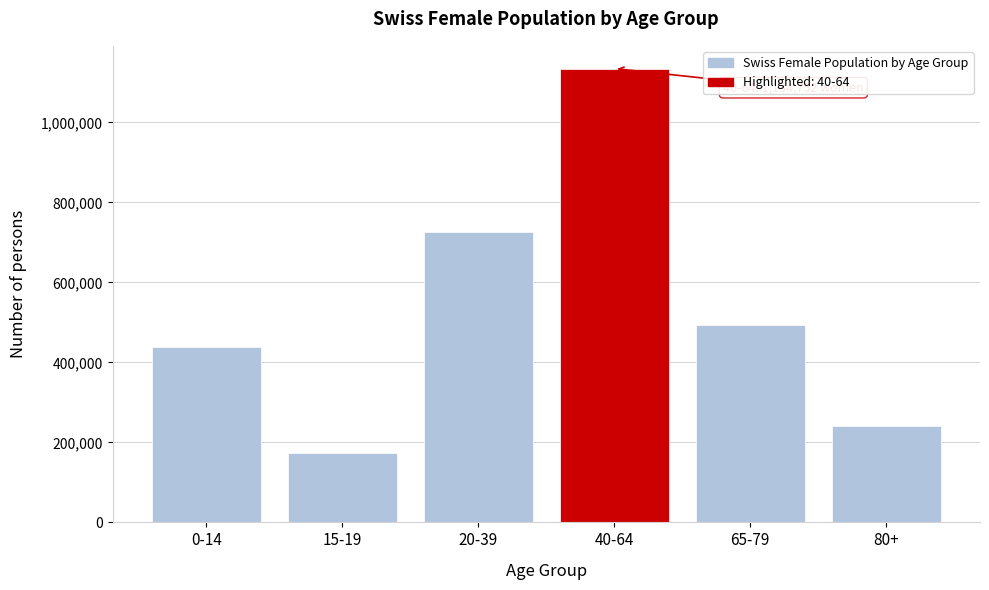

Reading right to left, extract all data points from this chart.

80+=240234	65-79=494508	40-64=1134752	20-39=726688	15-19=173002	0-14=439384